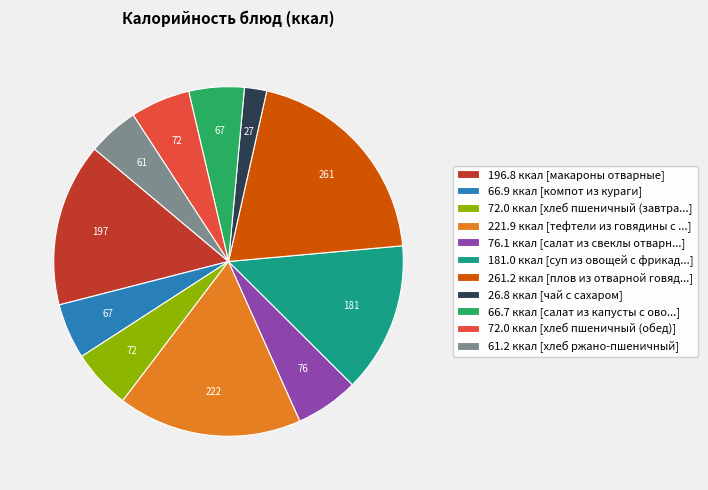

Between 181.0 ккал [суп из овощей с фрикад...] and 66.9 ккал [компот из кураги], which is larger?

181.0 ккал [суп из овощей с фрикад...]